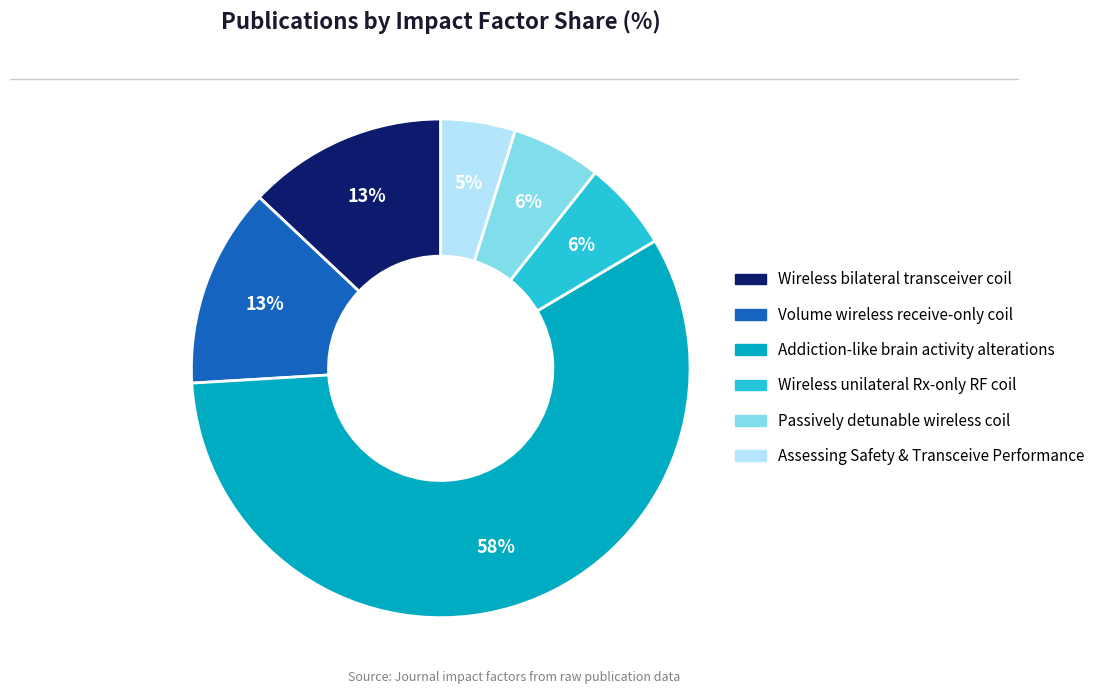

To the nearest percent, what is the average slice percentage?

17%